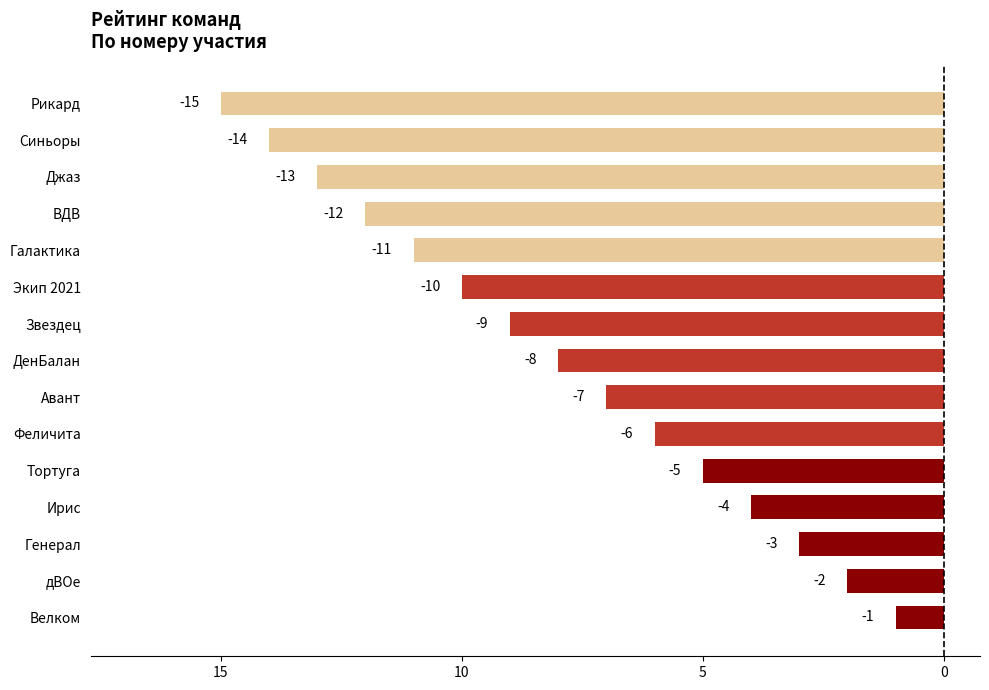

How many categories are shown in the chart?

15